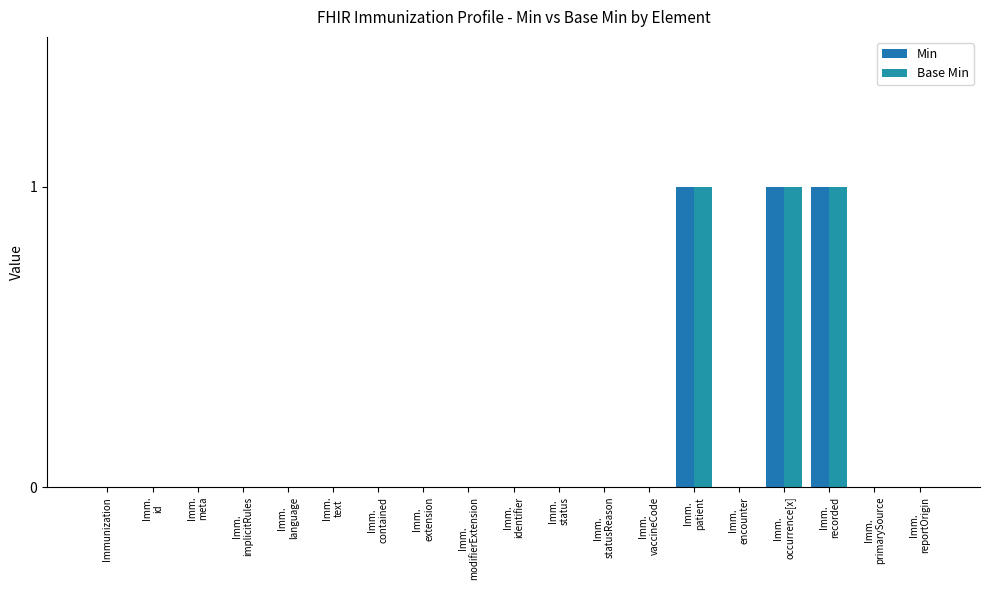

How many series are shown in this chart?

2